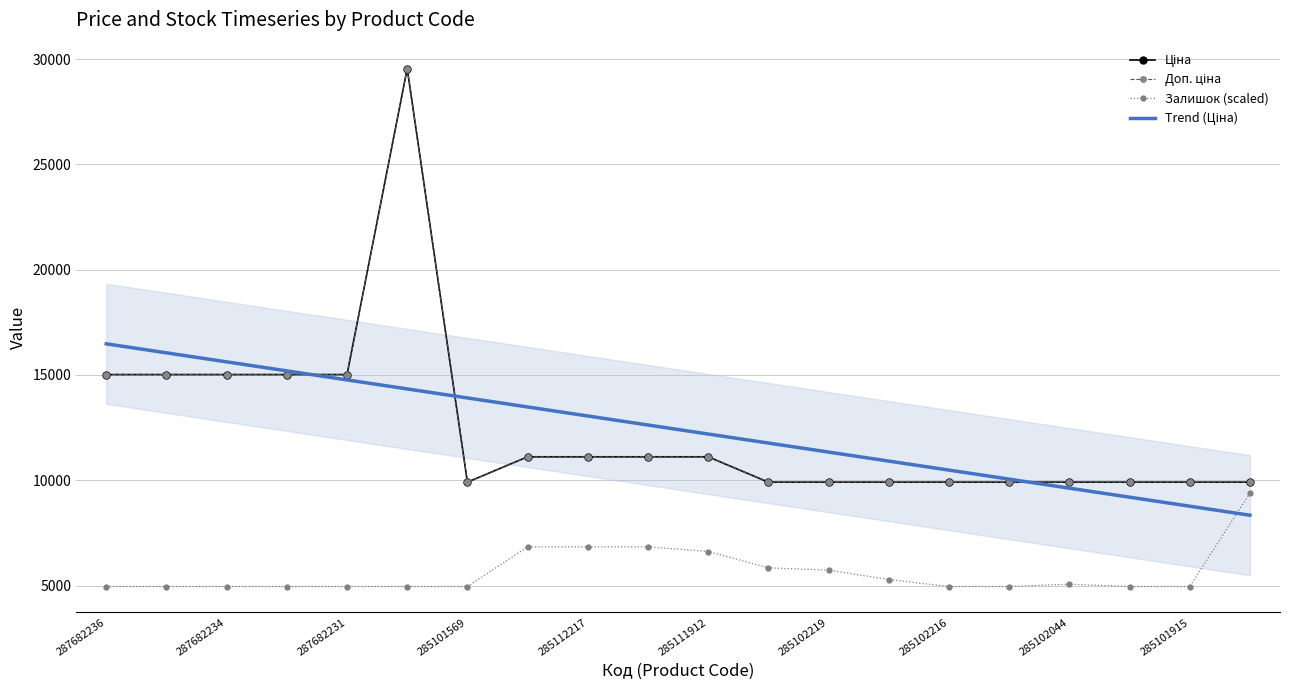

What is the difference between the highest and lowest values at 11?

5926.0